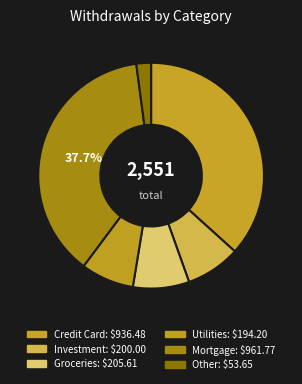

Between Other and Groceries, which is larger?

Groceries